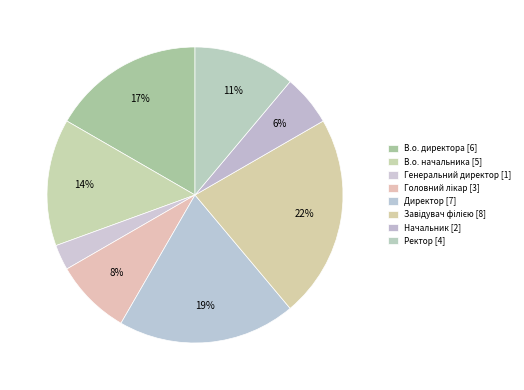

To the nearest percent, what is the combined percentage of Завідувач філією and Начальник?

28%